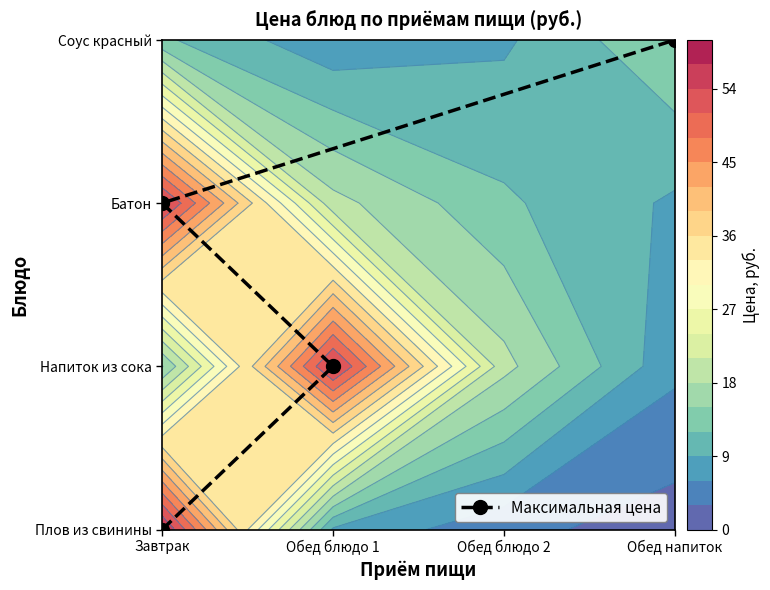

How many categories are shown in the chart?

4